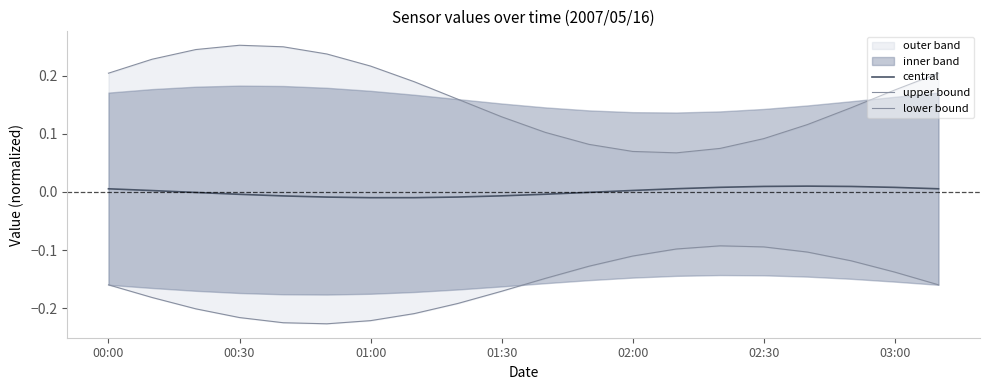

True or false: central and lower bound cross at least once.

False